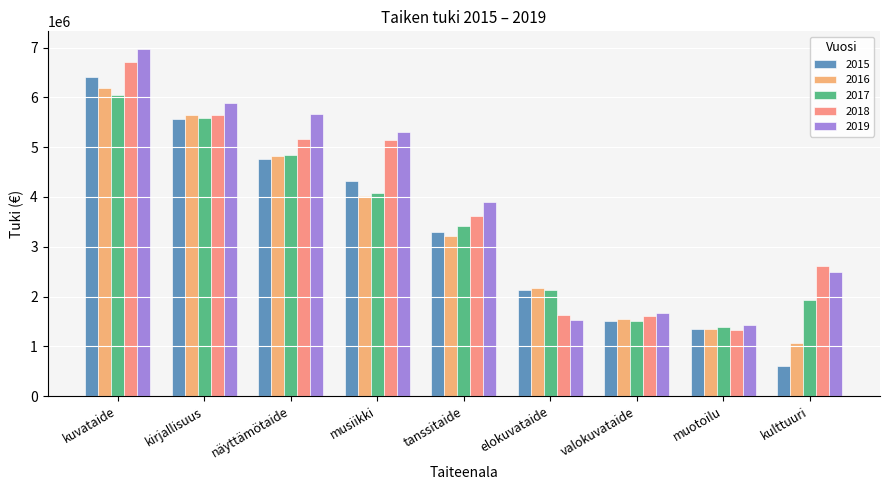

What is the average value of the 2015 series?

3326101.1